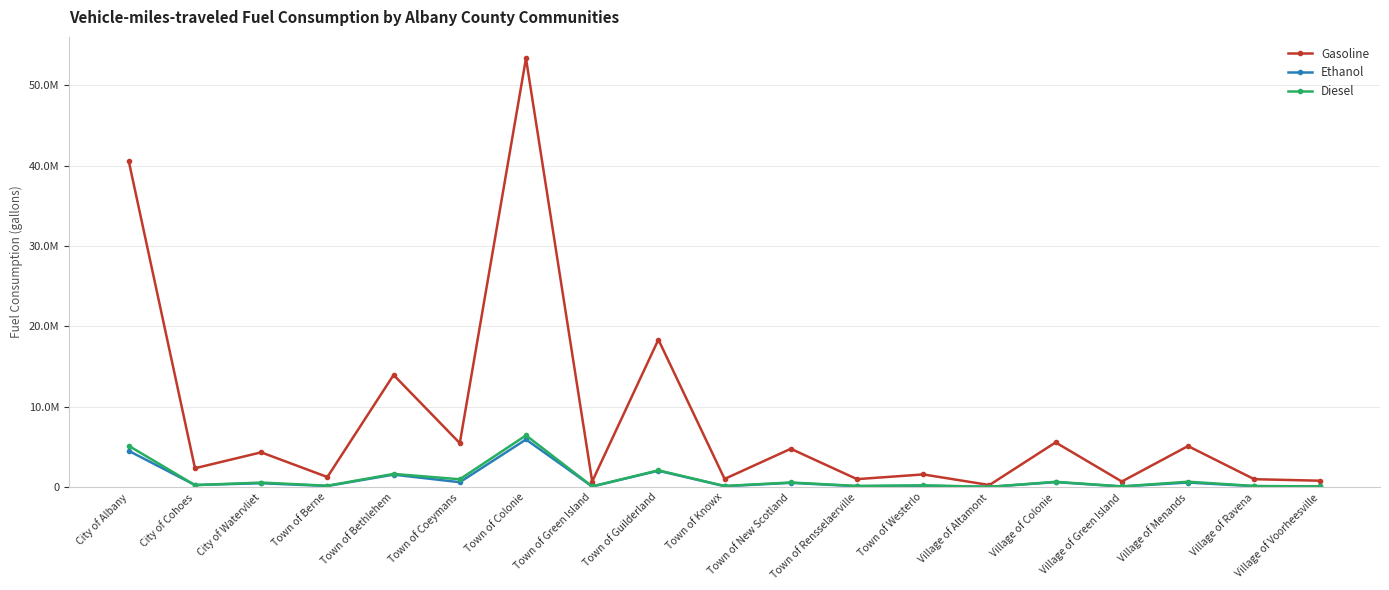

True or false: Gasoline and Ethanol cross at least once.

False